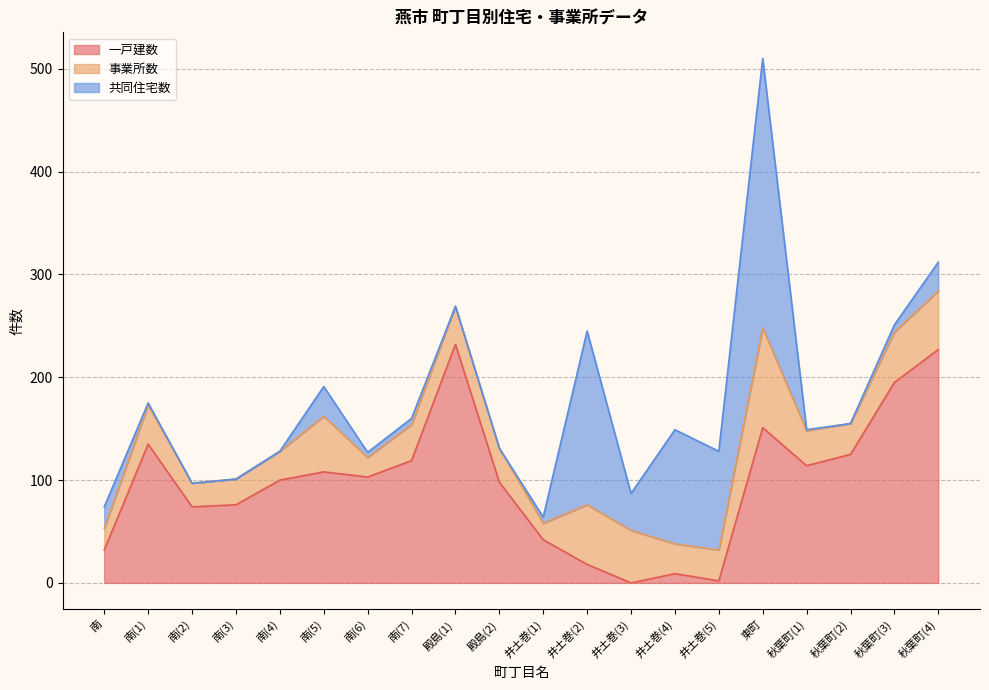

What is the average value of the 事業所数 series?

38